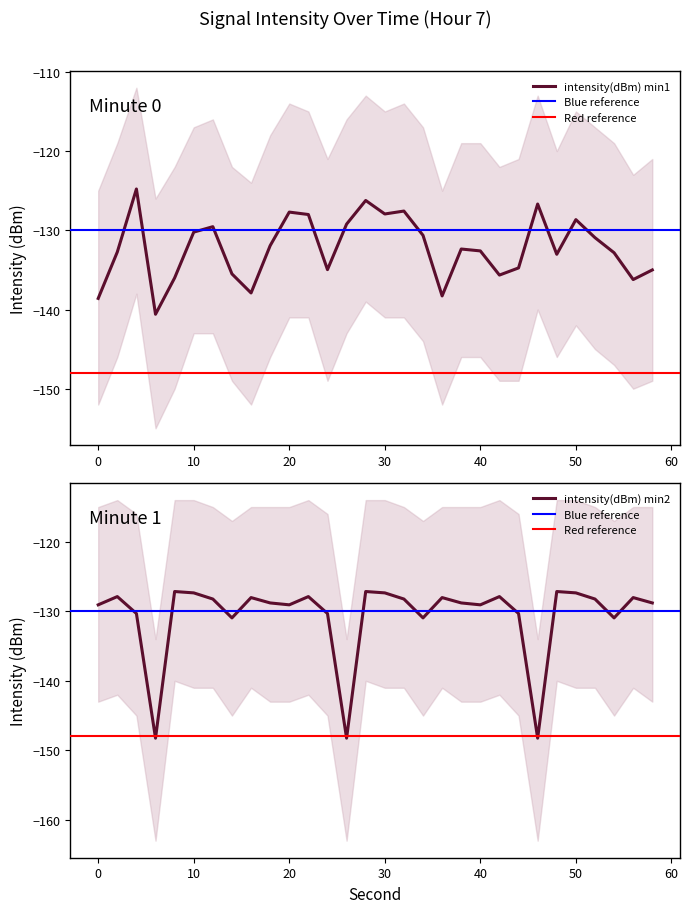

At how many categories does at least one series exceed -126?

1